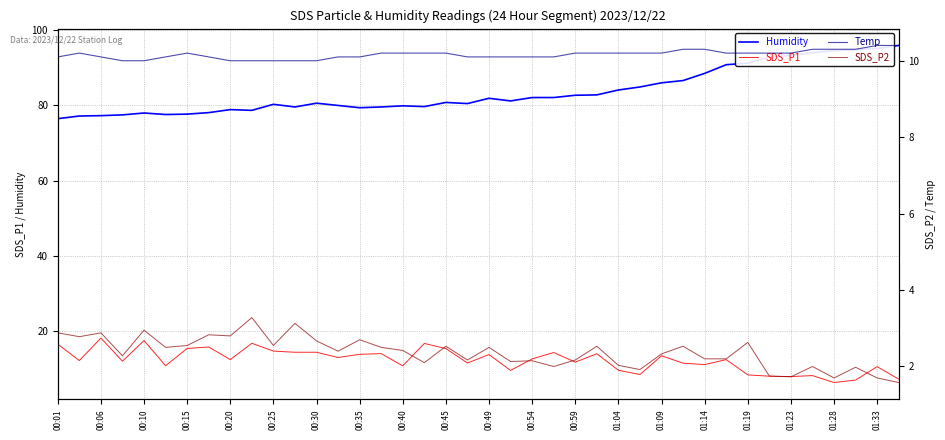

True or false: SDS_P1 and Humidity intersect in this chart.

False